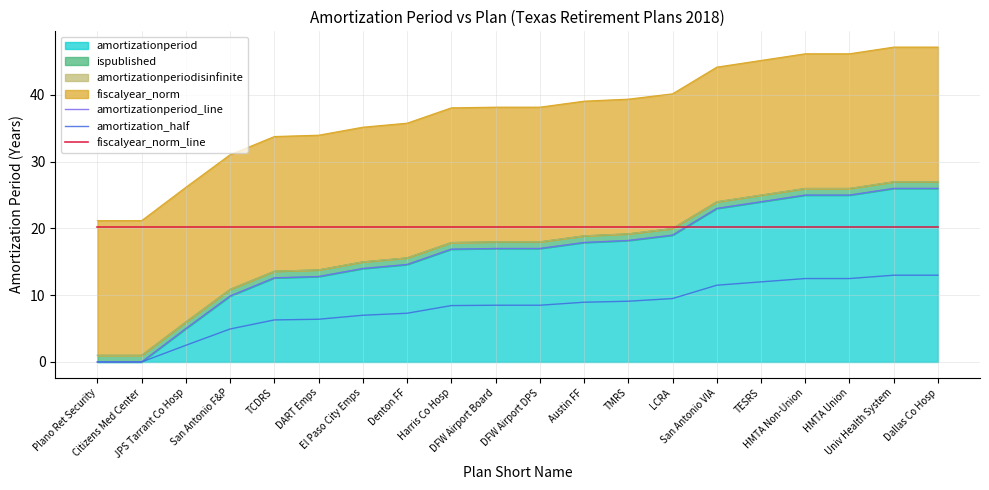

Which label corresponds to the smallest value in the chart?

Plano Ret Security